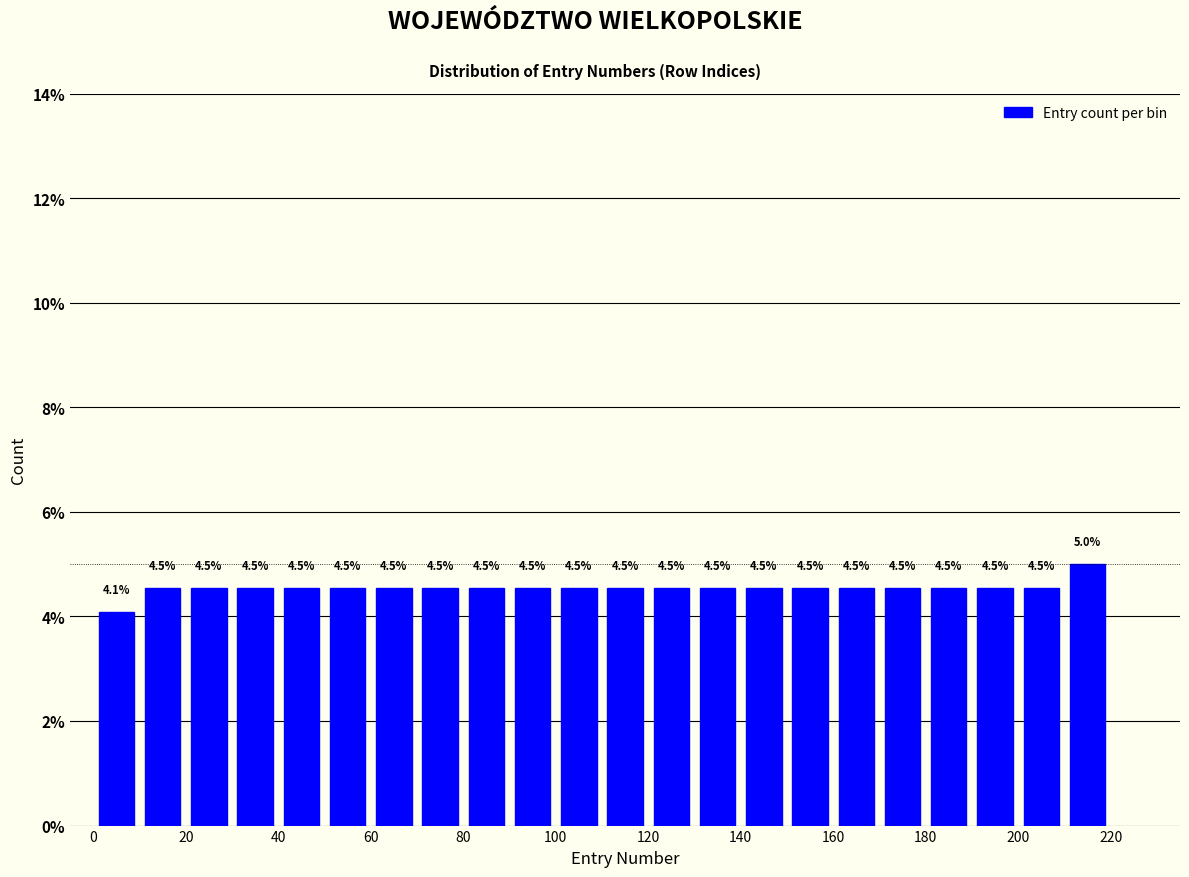

Reading left to right, transcribe this chart: for each bar, give the range it covers on the x-axis and its height.

0 to 10: 4.1
10 to 20: 4.5
20 to 30: 4.5
30 to 40: 4.5
40 to 50: 4.5
50 to 60: 4.5
60 to 70: 4.5
70 to 80: 4.5
80 to 90: 4.5
90 to 100: 4.5
100 to 110: 4.5
110 to 120: 4.5
120 to 130: 4.5
130 to 140: 4.5
140 to 150: 4.5
150 to 160: 4.5
160 to 170: 4.5
170 to 180: 4.5
180 to 190: 4.5
190 to 200: 4.5
200 to 210: 4.5
210 to 220: 5.0